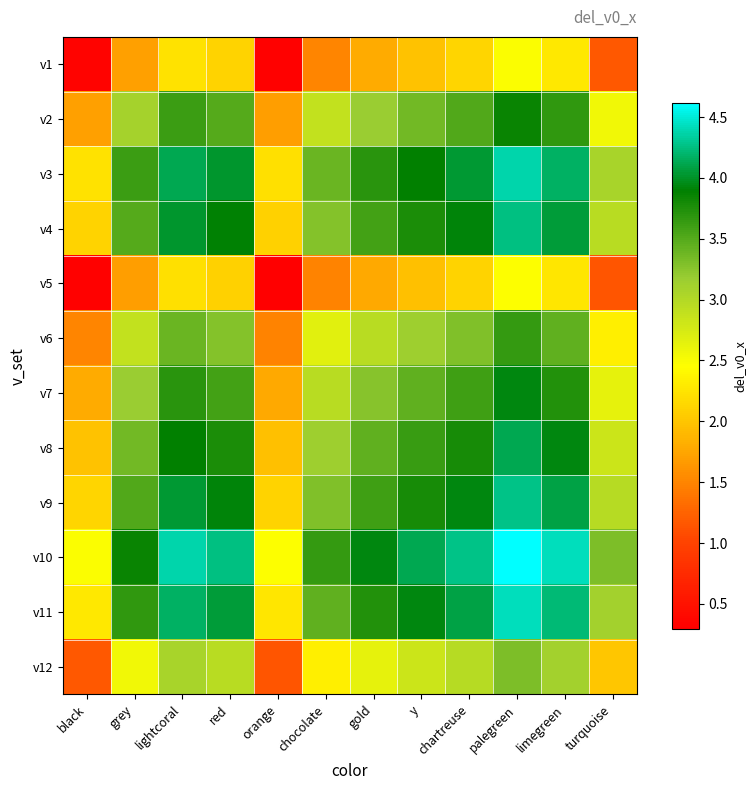

Reading left to right, list all the values displayed in this chart.

v1: black=0.3	grey=1.7	lightcoral=2.2	red=2.1	orange=0.3	chocolate=1.5	gold=1.8	y=2.0	chartreuse=2.1	palegreen=2.5	limegreen=2.3	turquoise=1.2
v2: black=1.7	grey=3.1	lightcoral=3.6	red=3.5	orange=1.7	chocolate=2.9	gold=3.2	y=3.4	chartreuse=3.5	palegreen=3.9	limegreen=3.7	turquoise=2.5
v3: black=2.2	grey=3.6	lightcoral=4.1	red=4.0	orange=2.2	chocolate=3.4	gold=3.7	y=3.9	chartreuse=4.0	palegreen=4.4	limegreen=4.2	turquoise=3.1
v4: black=2.1	grey=3.5	lightcoral=4.0	red=3.9	orange=2.1	chocolate=3.3	gold=3.6	y=3.8	chartreuse=3.9	palegreen=4.3	limegreen=4.1	turquoise=2.9
v5: black=0.3	grey=1.7	lightcoral=2.2	red=2.1	orange=0.3	chocolate=1.5	gold=1.8	y=2.0	chartreuse=2.1	palegreen=2.5	limegreen=2.3	turquoise=1.2
v6: black=1.5	grey=2.9	lightcoral=3.4	red=3.3	orange=1.5	chocolate=2.7	gold=3.0	y=3.1	chartreuse=3.3	palegreen=3.6	limegreen=3.4	turquoise=2.3
v7: black=1.8	grey=3.2	lightcoral=3.7	red=3.6	orange=1.8	chocolate=3.0	gold=3.3	y=3.4	chartreuse=3.6	palegreen=3.9	limegreen=3.7	turquoise=2.6
v8: black=2.0	grey=3.4	lightcoral=3.9	red=3.8	orange=2.0	chocolate=3.1	gold=3.4	y=3.6	chartreuse=3.8	palegreen=4.1	limegreen=3.9	turquoise=2.8
v9: black=2.1	grey=3.5	lightcoral=4.0	red=3.9	orange=2.1	chocolate=3.3	gold=3.6	y=3.8	chartreuse=3.9	palegreen=4.3	limegreen=4.1	turquoise=3.0
v10: black=2.5	grey=3.9	lightcoral=4.4	red=4.3	orange=2.5	chocolate=3.6	gold=3.9	y=4.1	chartreuse=4.3	palegreen=4.6	limegreen=4.4	turquoise=3.3
v11: black=2.3	grey=3.7	lightcoral=4.2	red=4.1	orange=2.3	chocolate=3.4	gold=3.7	y=3.9	chartreuse=4.1	palegreen=4.4	limegreen=4.2	turquoise=3.1
v12: black=1.2	grey=2.5	lightcoral=3.1	red=2.9	orange=1.2	chocolate=2.3	gold=2.6	y=2.8	chartreuse=3.0	palegreen=3.3	limegreen=3.1	turquoise=2.0